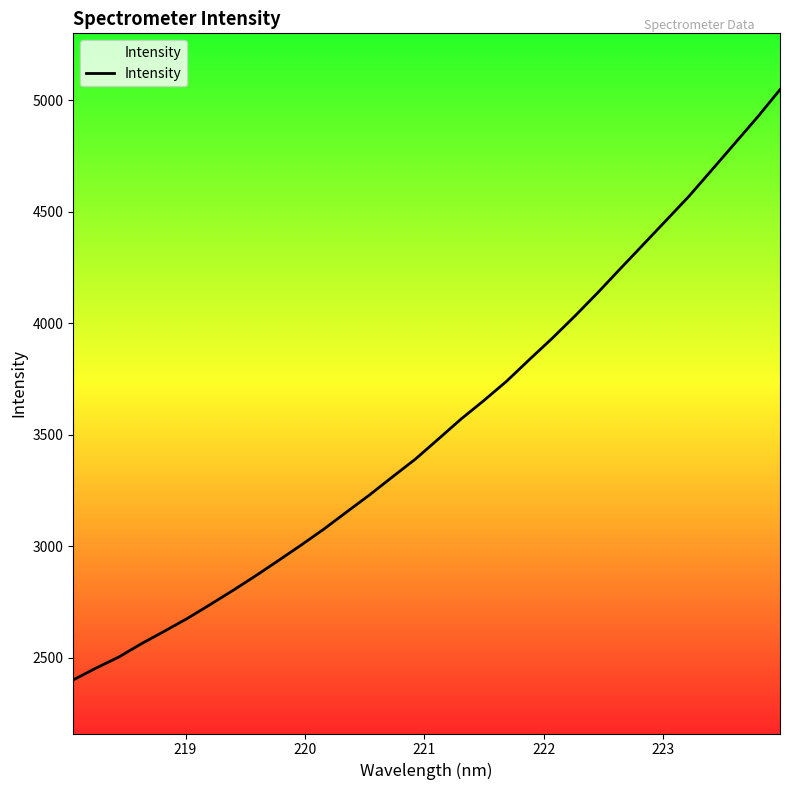

What is the difference between the maximum and minimum values?

2645.5